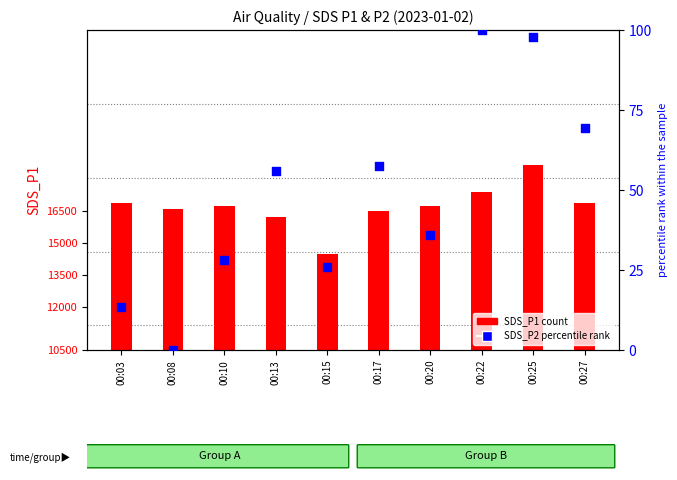

Which series has the largest total across all categories?

SDS_P2 percentile